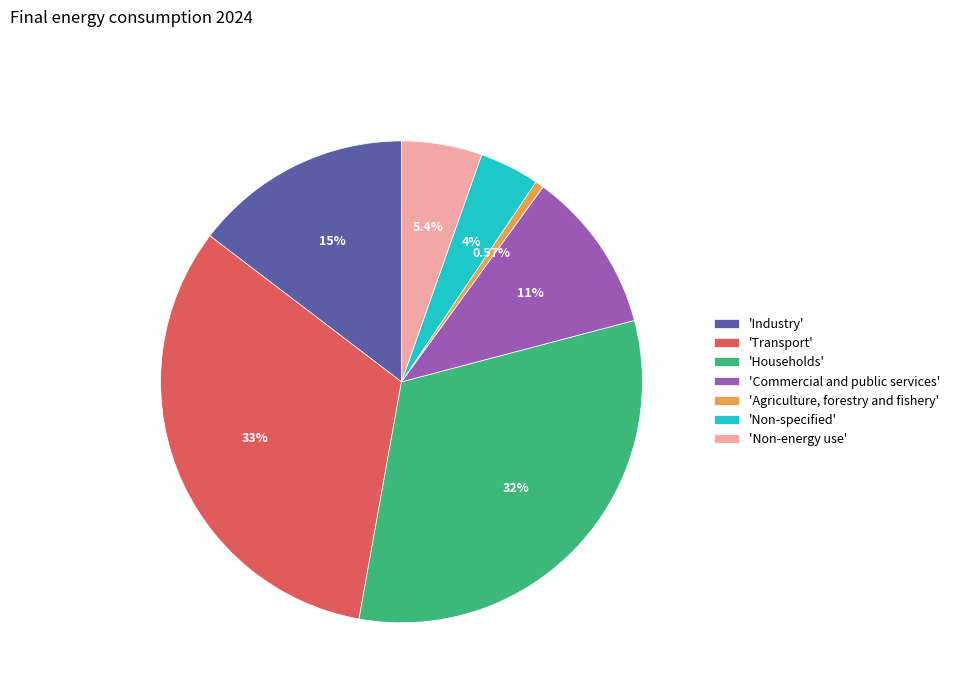

To the nearest percent, what is the difference between the largest and smallest slice percentages?

32%